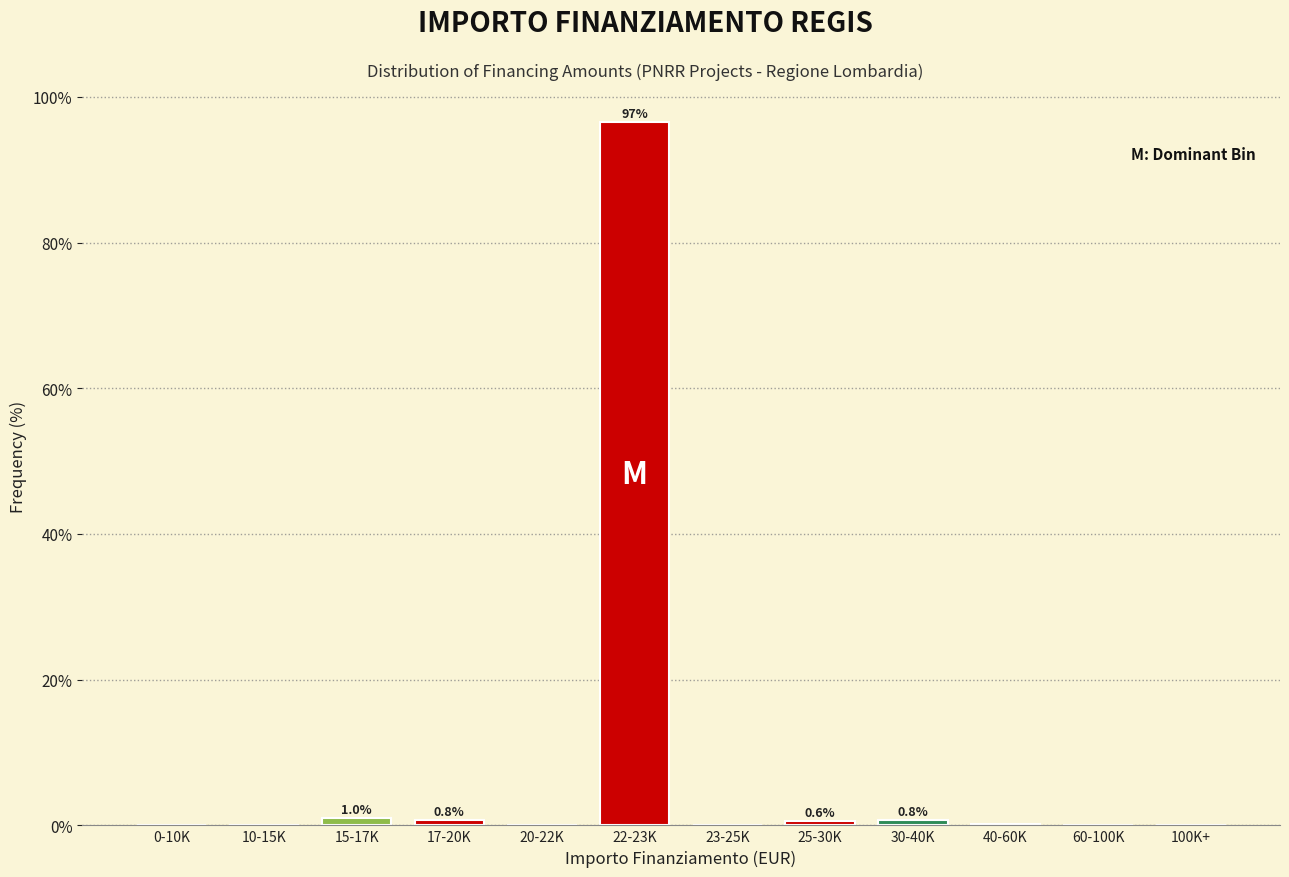

The chart shows a value of 0.0 at 23-25K. True or false?

True